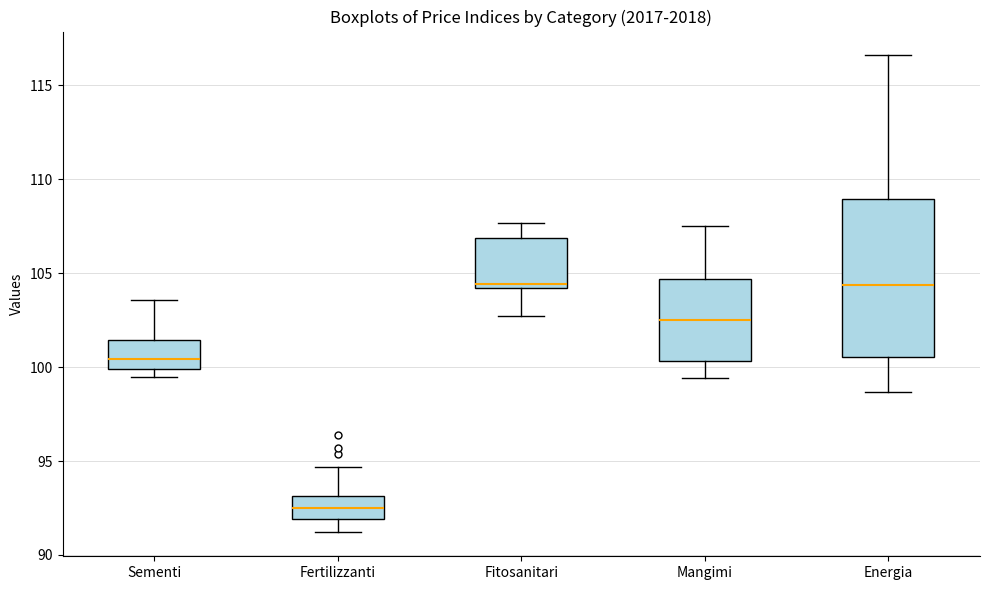

Reading left to right, transcribe this box plot: for each box, give where its median line is, the range the box spans, and where its two whiskers end, as read against the y-axis. The values are not printed on the chart, so give them approximately, as read against the axis.

Sementi: median 100.5, box 100.0 to 101.5, whiskers 99.5 to 103.5
Fertilizzanti: median 92.5, box 92.0 to 93.0, whiskers 91.0 to 94.5
Fitosanitari: median 104.5, box 104.0 to 107.0, whiskers 102.5 to 107.5
Mangimi: median 102.5, box 100.5 to 104.5, whiskers 99.5 to 107.5
Energia: median 104.5, box 100.5 to 109.0, whiskers 98.5 to 116.5